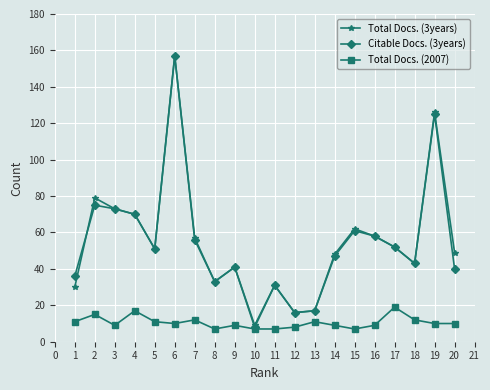

True or false: Citable Docs. (3years) has a value of 25 at 10.

False